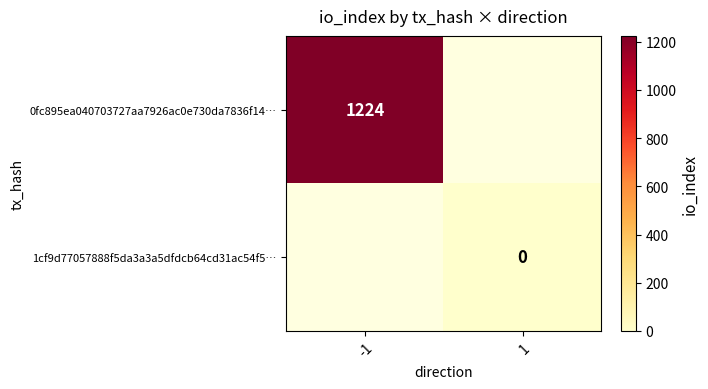

Is the value of 0fc895ea040703727aa7926ac0e730da7836f14… at -1 greater than the value of 1cf9d77057888f5da3a3a5dfdcb64cd31ac54f5… at 1?

Yes